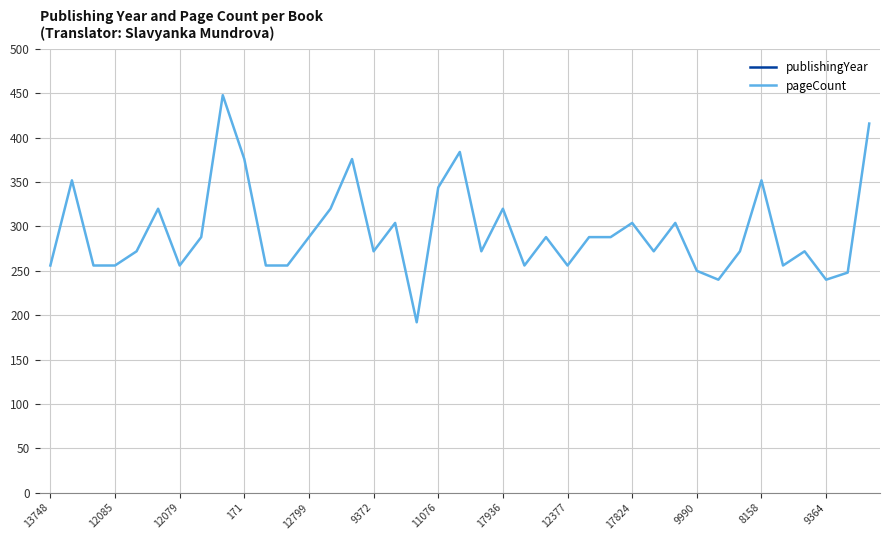

How many data points in publishingYear are less than 2007?

18